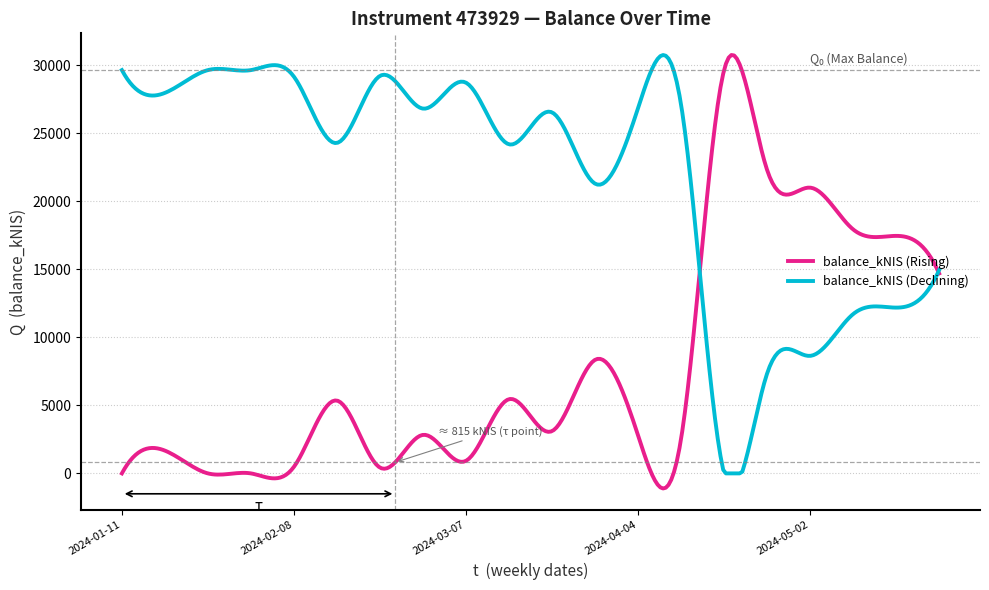

Which series has the largest range (max minus min)?

balance_kNIS (Rising)